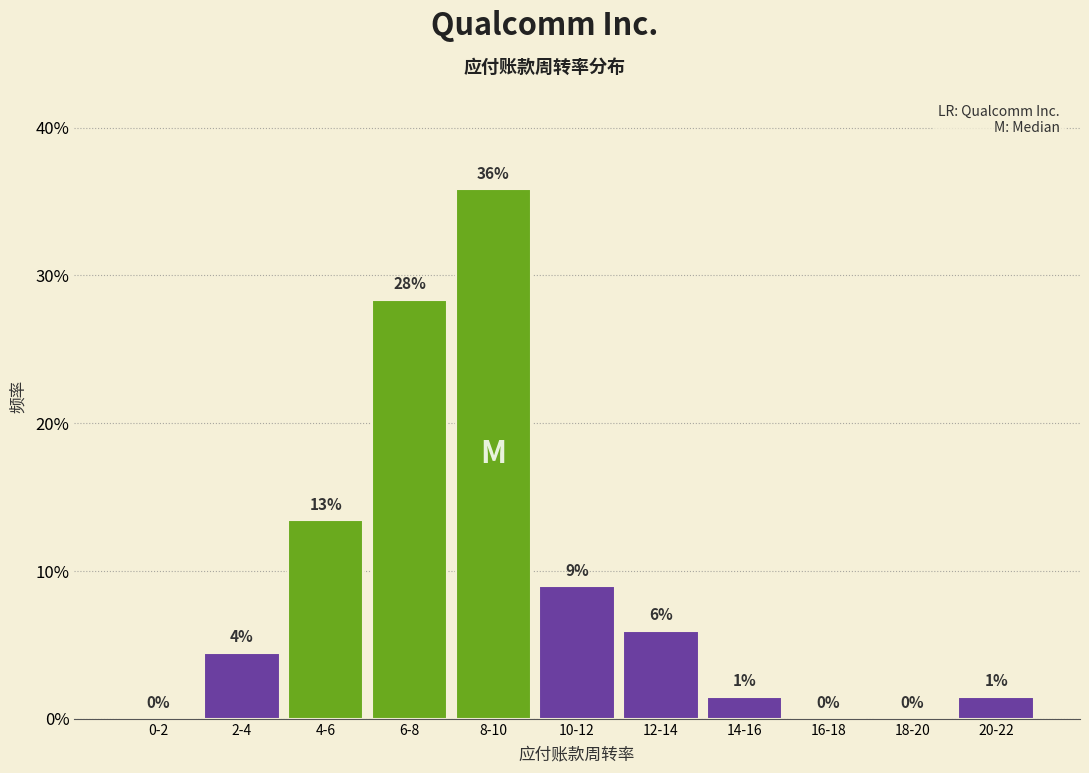

What is the maximum value shown in the chart?

35.8